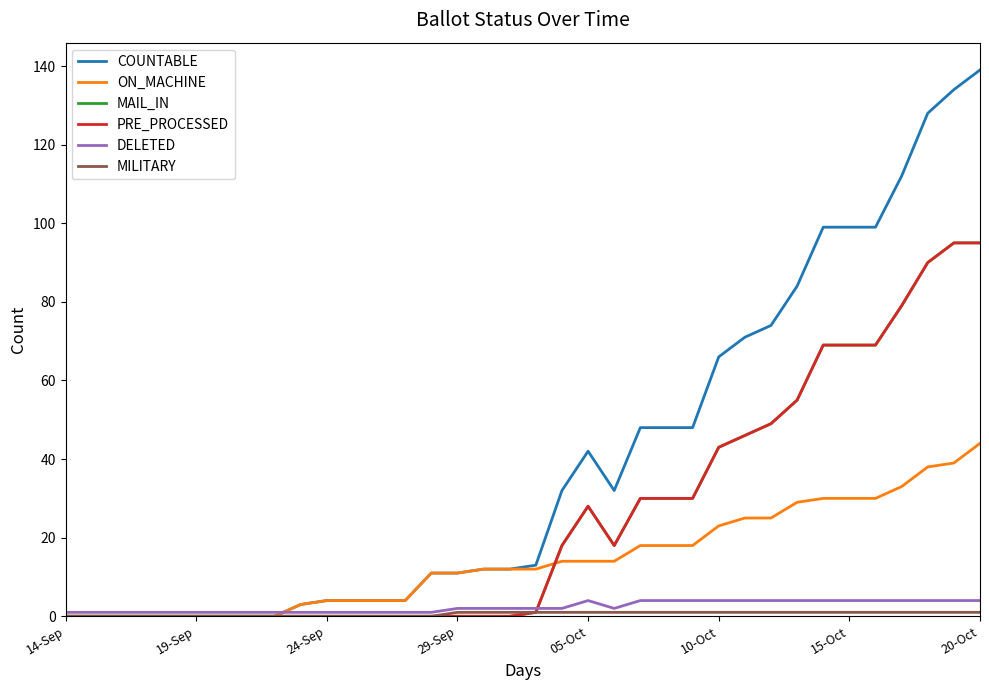

Does the chart have visible grid lines?

No